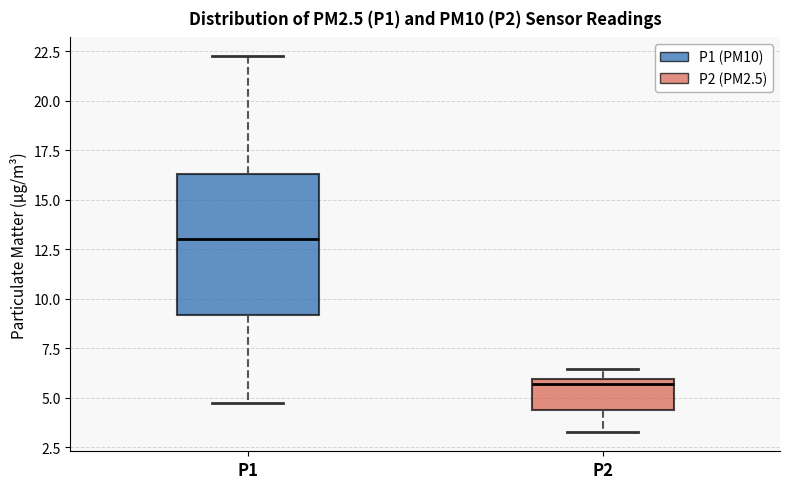

Reading left to right, transcribe this box plot: for each box, give where its median line is, the range the box spans, and where its two whiskers end, as read against the y-axis. The values are not printed on the chart, so give them approximately, as read against the axis.

P1: median 13.0, box 9.0 to 16.5, whiskers 4.5 to 22.5
P2: median 5.5, box 4.5 to 6.0, whiskers 3.5 to 6.5